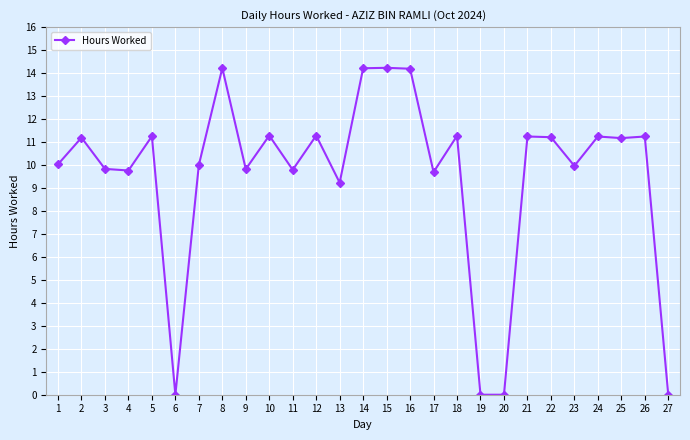

The value at 22 is 4.2. True or false?

False